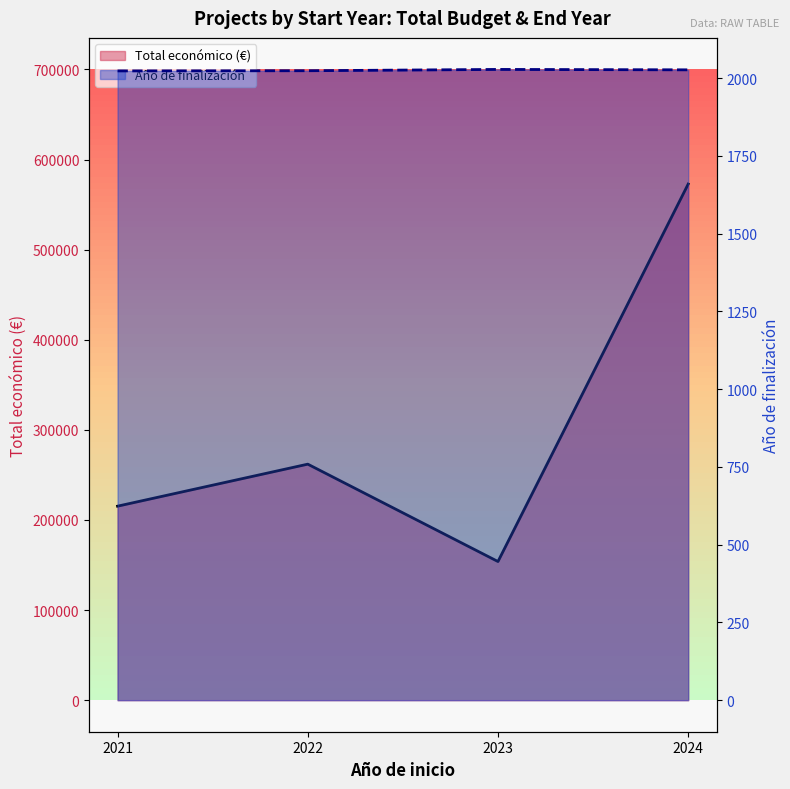

True or false: Año de finalización line and Total económico (€) line cross at least once.

False